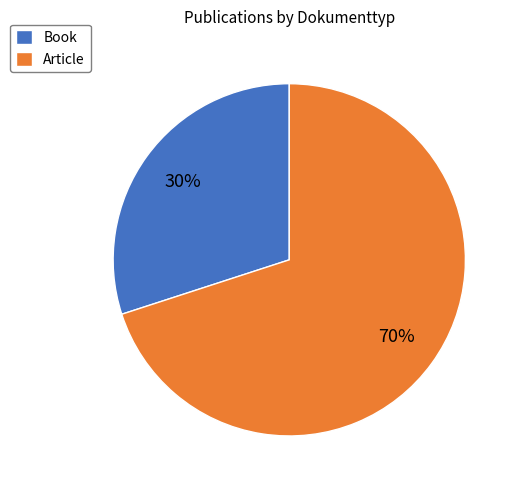

How many slices are in this pie chart?

2